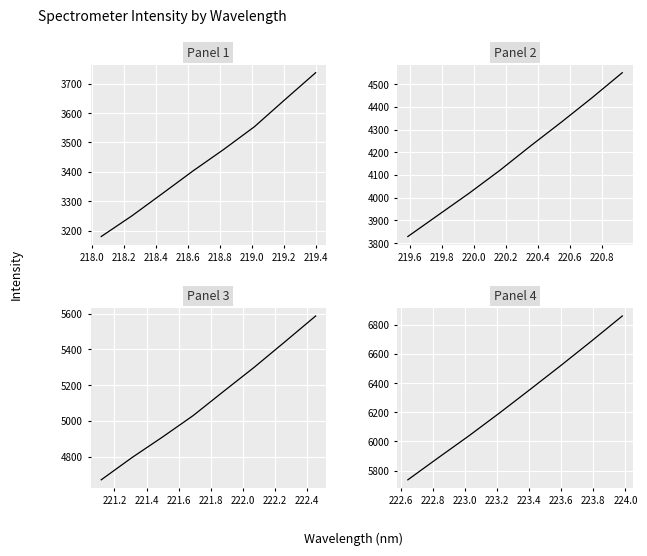

Is this an area chart (filled region under the line)?

No